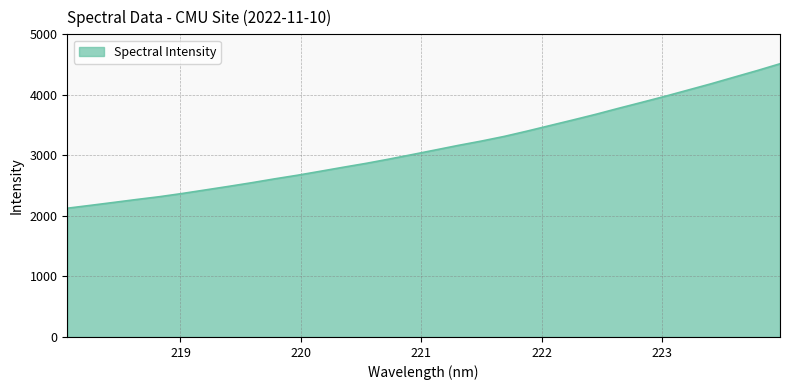

What is the minimum value shown in the chart?

2127.1